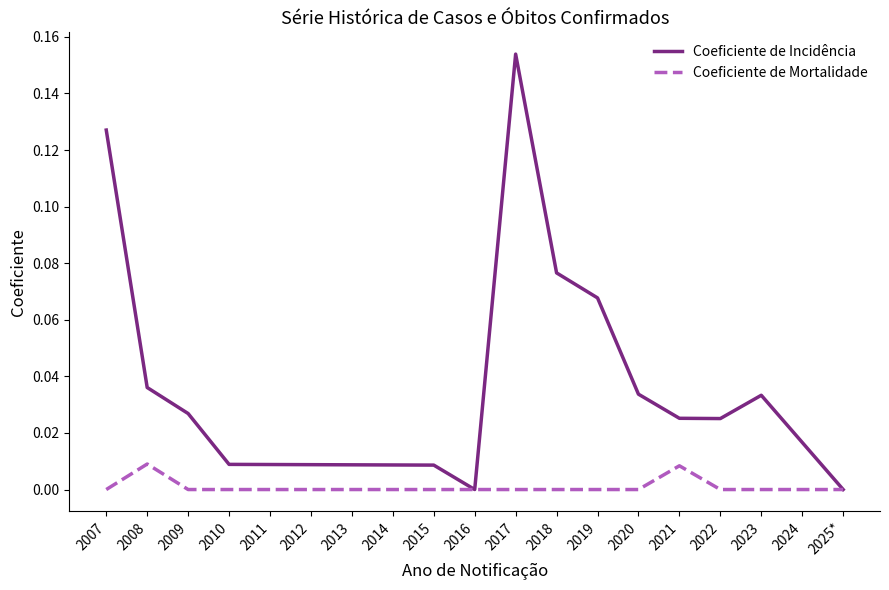

At which category is the sum across all series the highest?

2017